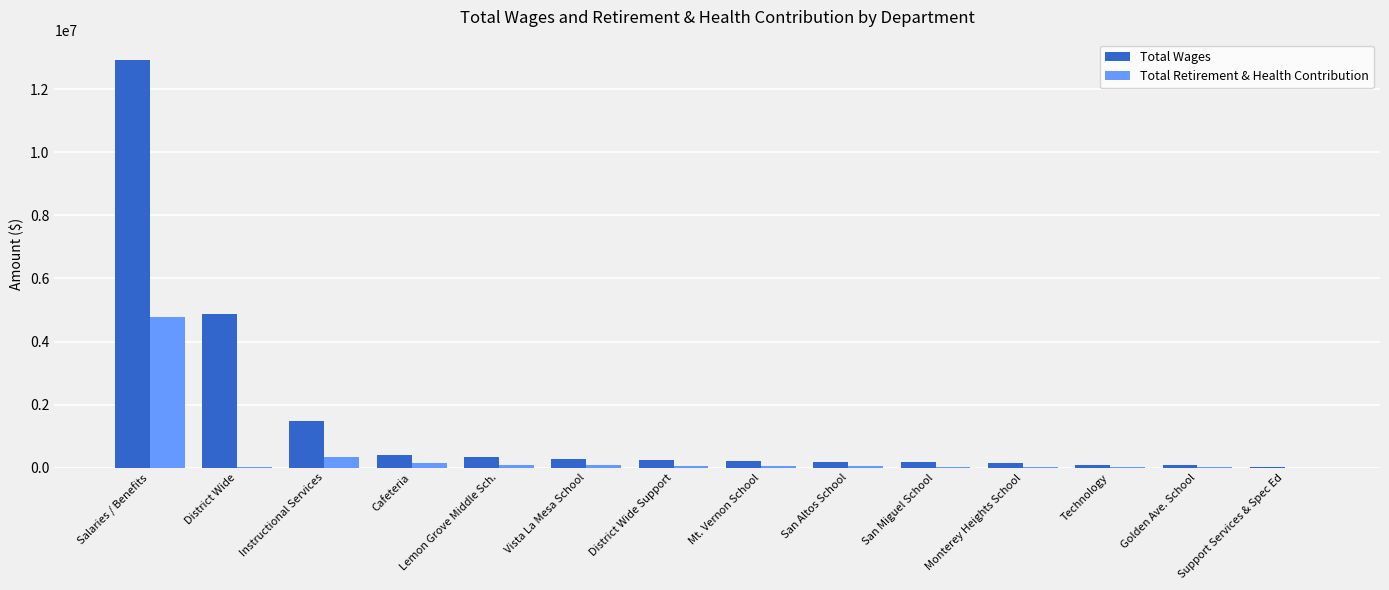

What is the sum of all Total Wages values?

21402136